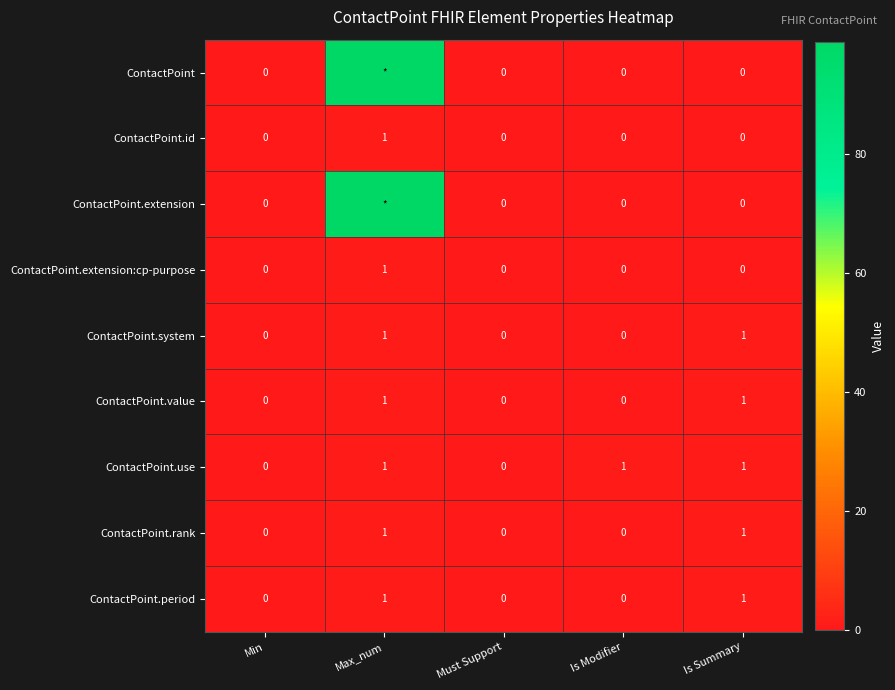

How many ContactPoint.period values are between 0 and 1?

5